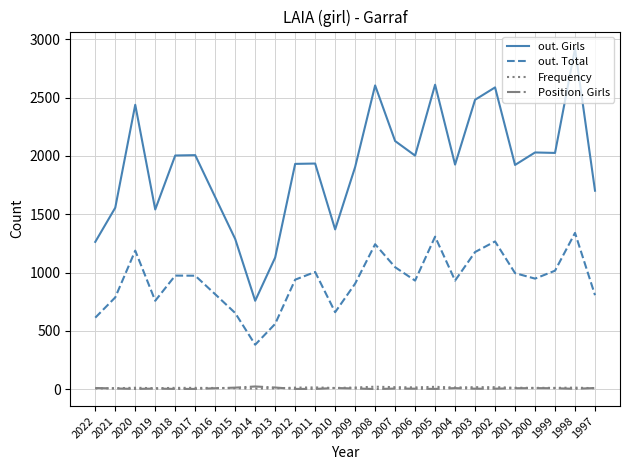

The out. Total series shows 995 at 2001. True or false?

True